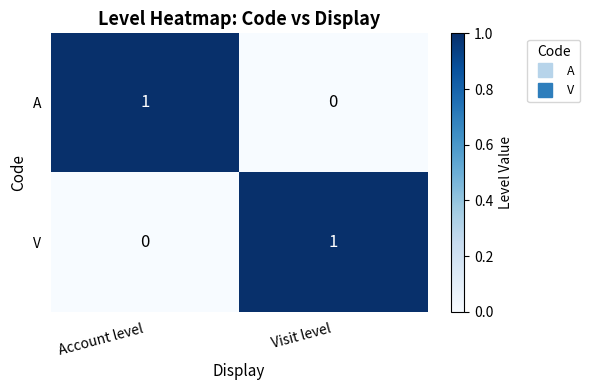

At how many categories does at least one series exceed 0?

2